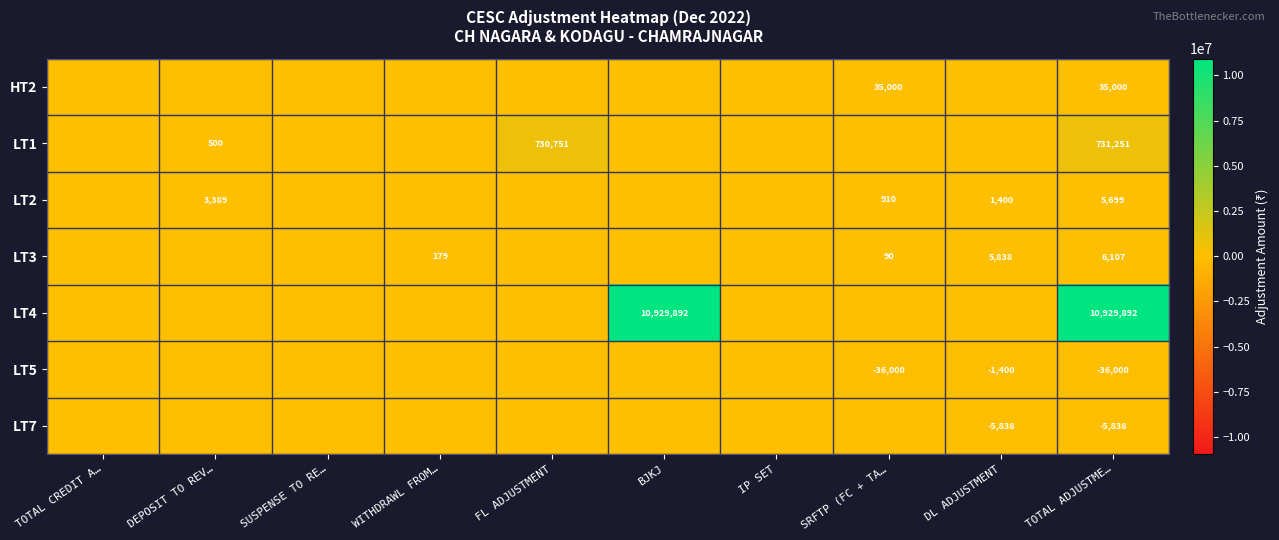

Is it true that LT3 equals 1431 at TOTAL ADJUSTME…?

False